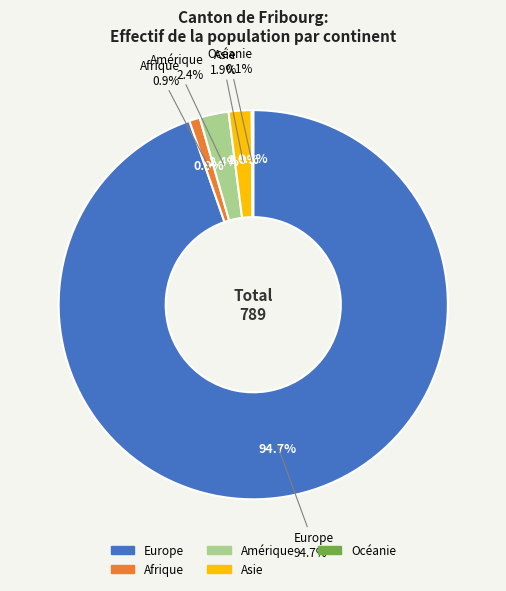

What is the change in value from Europe to Océanie?

-746